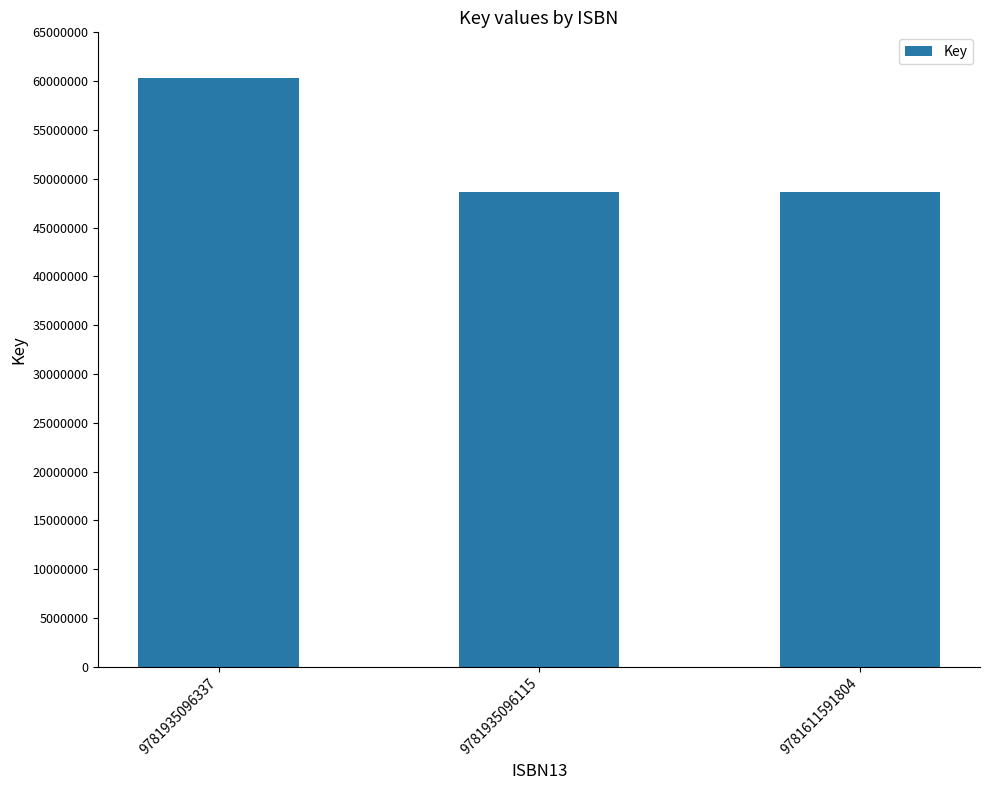

What is the value of the 3rd bar from the left?

48603911